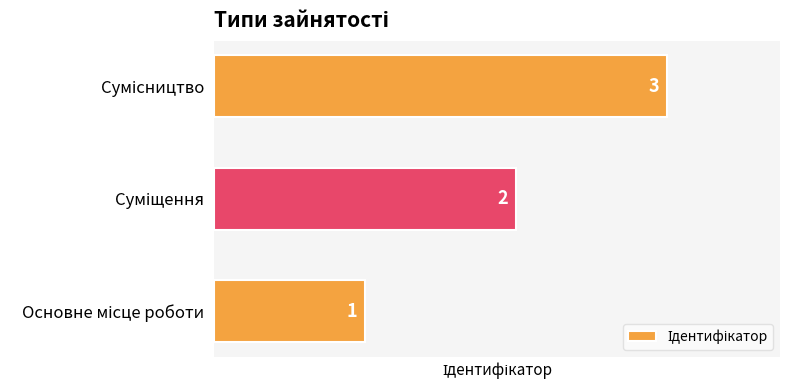

What is the sum of all values?

6